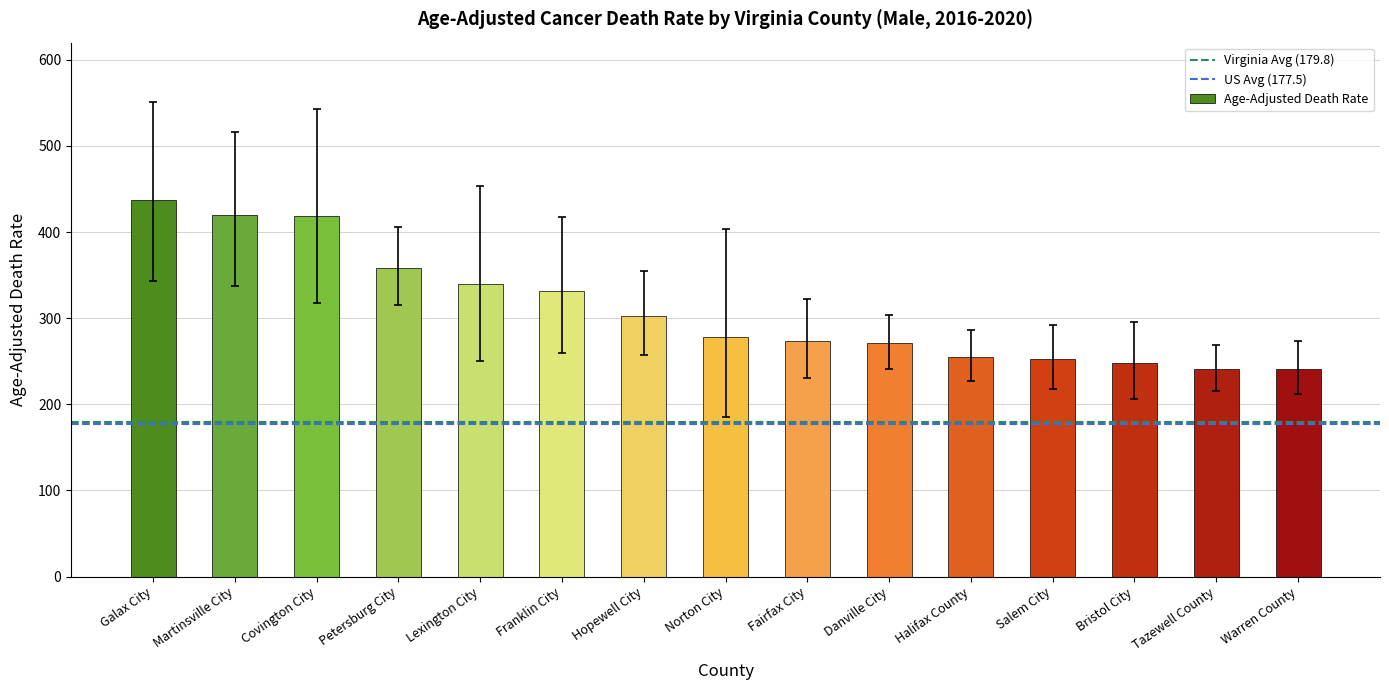

Between Hopewell City and Norton City, which is larger?

Hopewell City